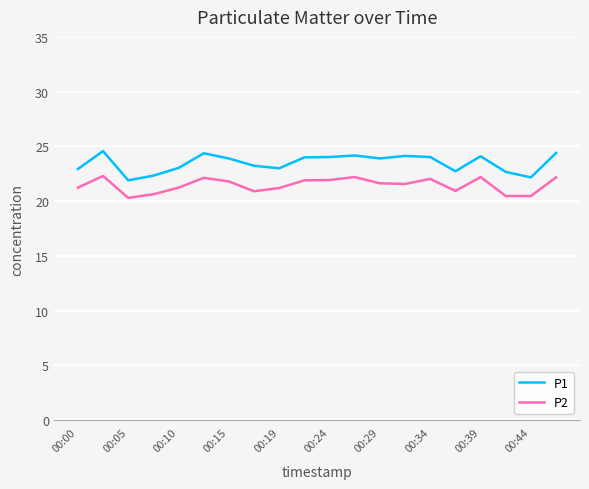

What is the difference between the maximum and minimum values in the P2 series?

2.0